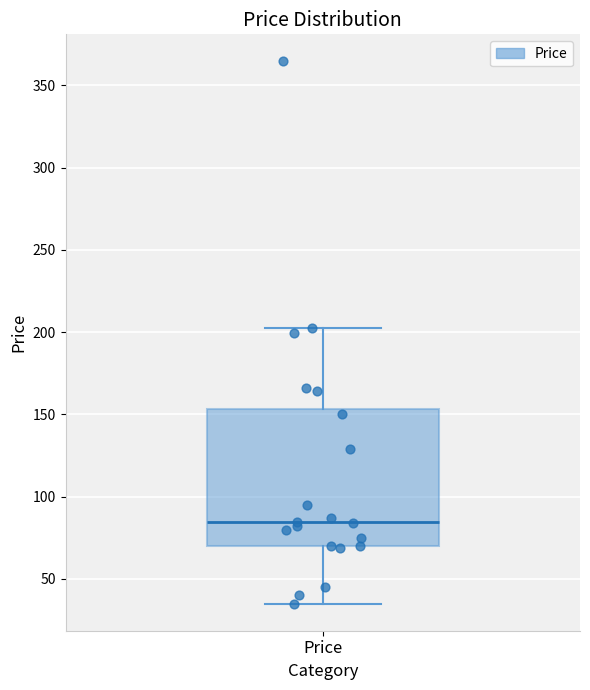

Where does the median line of the box for Price sit on the y-axis? The values are not printed on the chart, so give them approximately, as read against the axis.

85